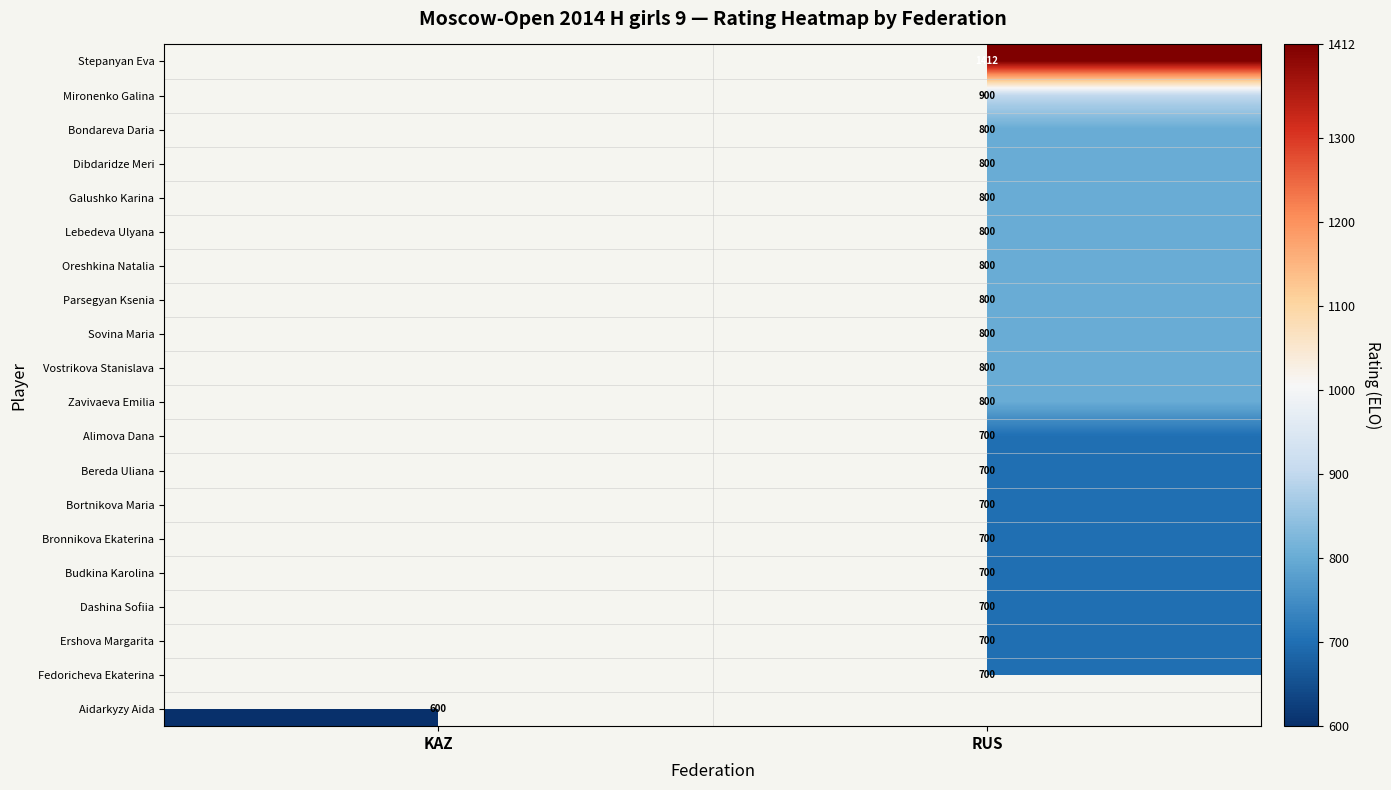

Is it true that Zavivaeva Emilia equals 800 at RUS?

True